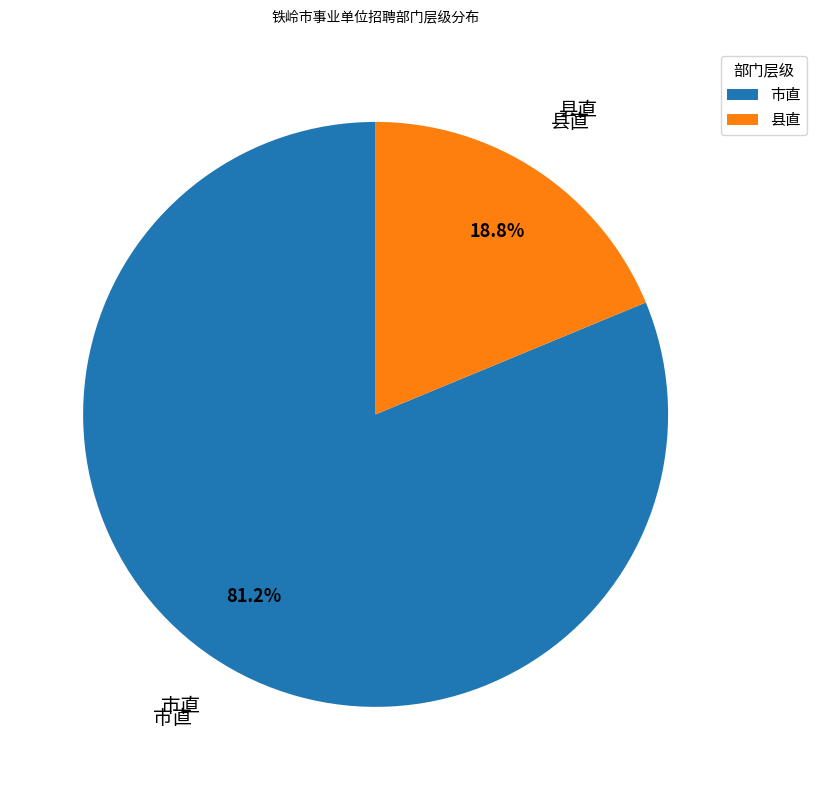

Which has a higher value, 市直 or 县直?

市直